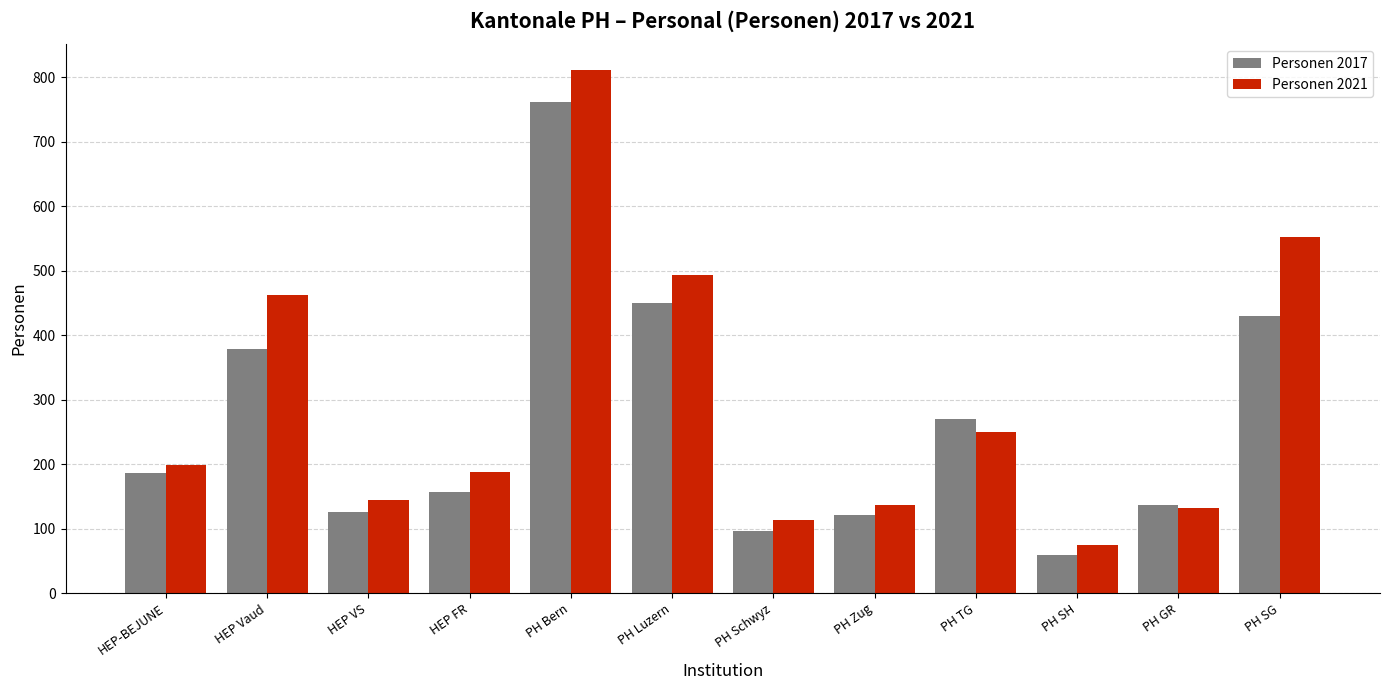

Read the Personen 2017 value at HEP FR, to the nearest 10.

160